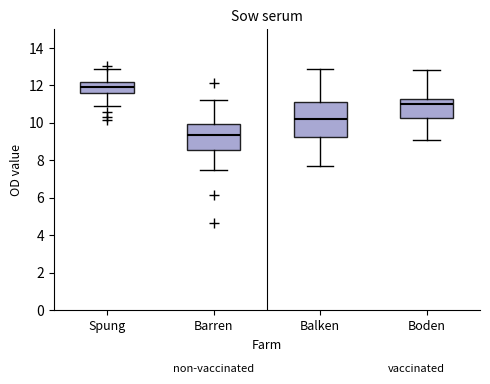

Reading left to right, read every box against the y-axis: the position of its median line, the range the box covers, and the ends of its whiskers. The values are not printed on the chart, so give them approximately, as read against the axis.

Spung: median 12.0, box 11.6 to 12.2, whiskers 11.0 to 12.8
Barren: median 9.4, box 8.6 to 10.0, whiskers 7.6 to 11.2
Balken: median 10.2, box 9.2 to 11.2, whiskers 7.8 to 13.0
Boden: median 11.0, box 10.2 to 11.4, whiskers 9.0 to 12.8